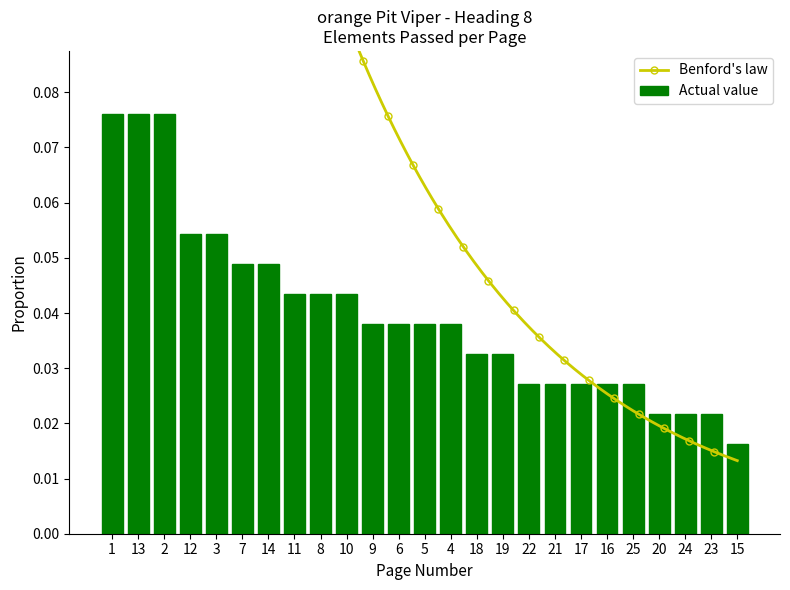

Reading left to right, what are all the values shown in this chart?

0.1	0.1	0.1	0.1	0.1	0.0	0.0	0.0	0.0	0.0	0.0	0.0	0.0	0.0	0.0	0.0	0.0	0.0	0.0	0.0	0.0	0.0	0.0	0.0	0.0